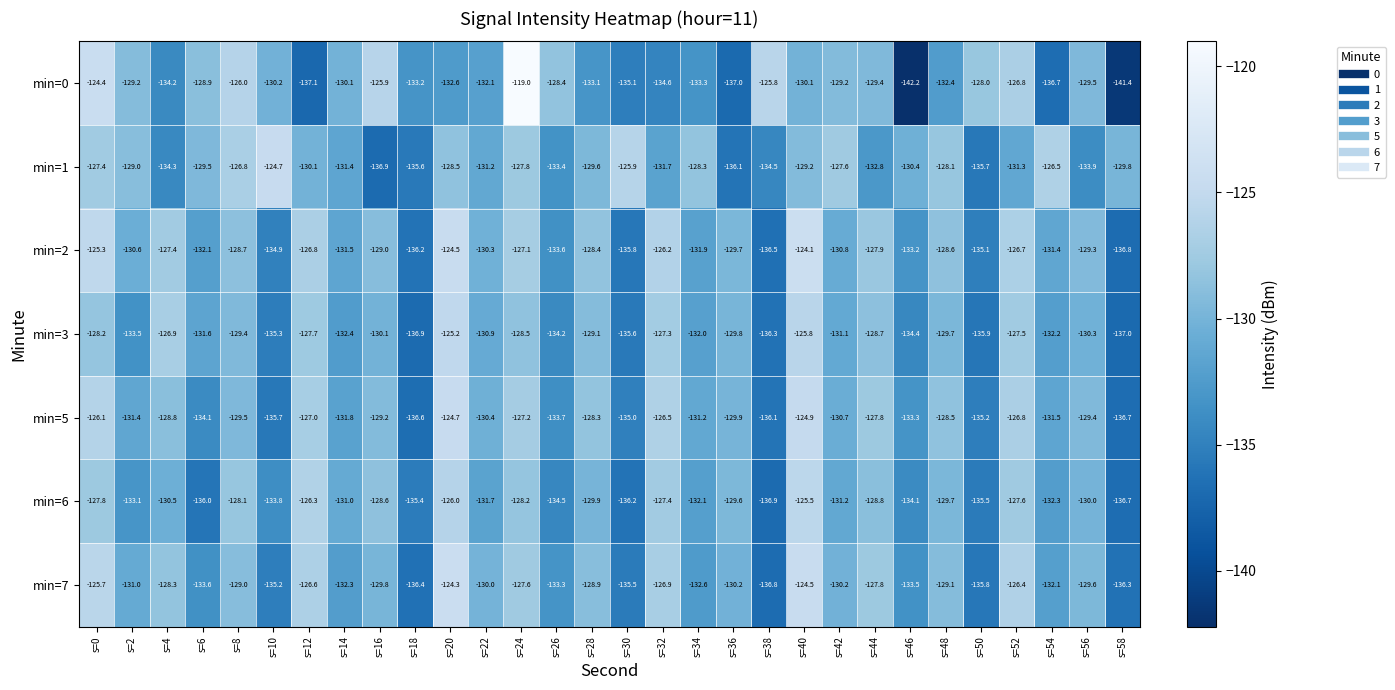

What is the smallest value displayed?

-142.2